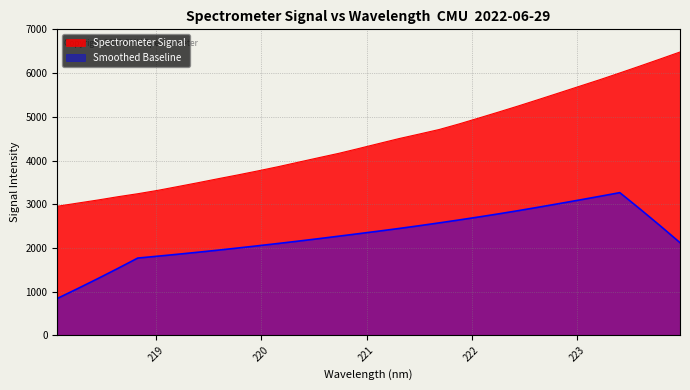

How many lines are shown in the chart?

2